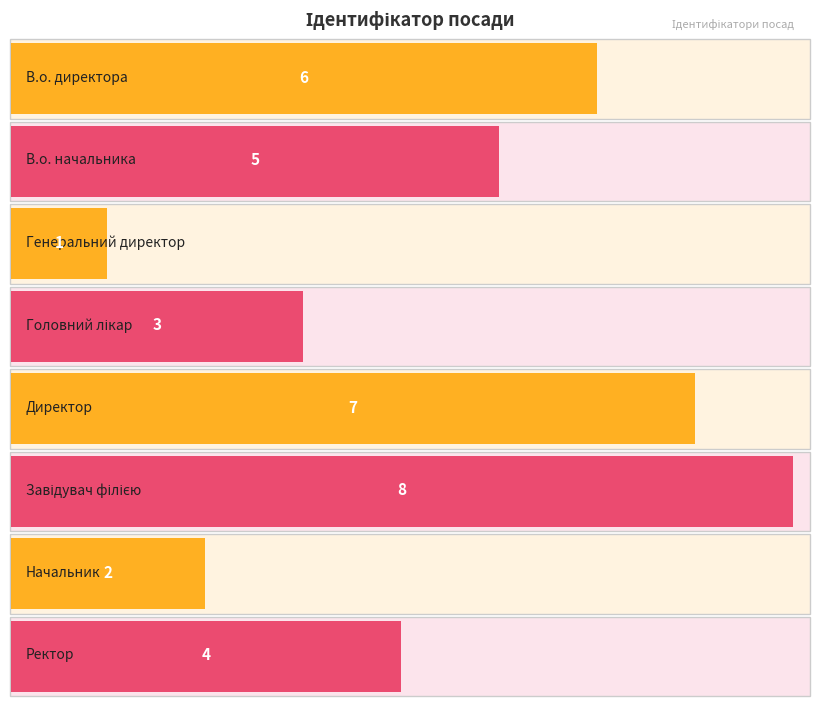

How many bars are there in total?

8